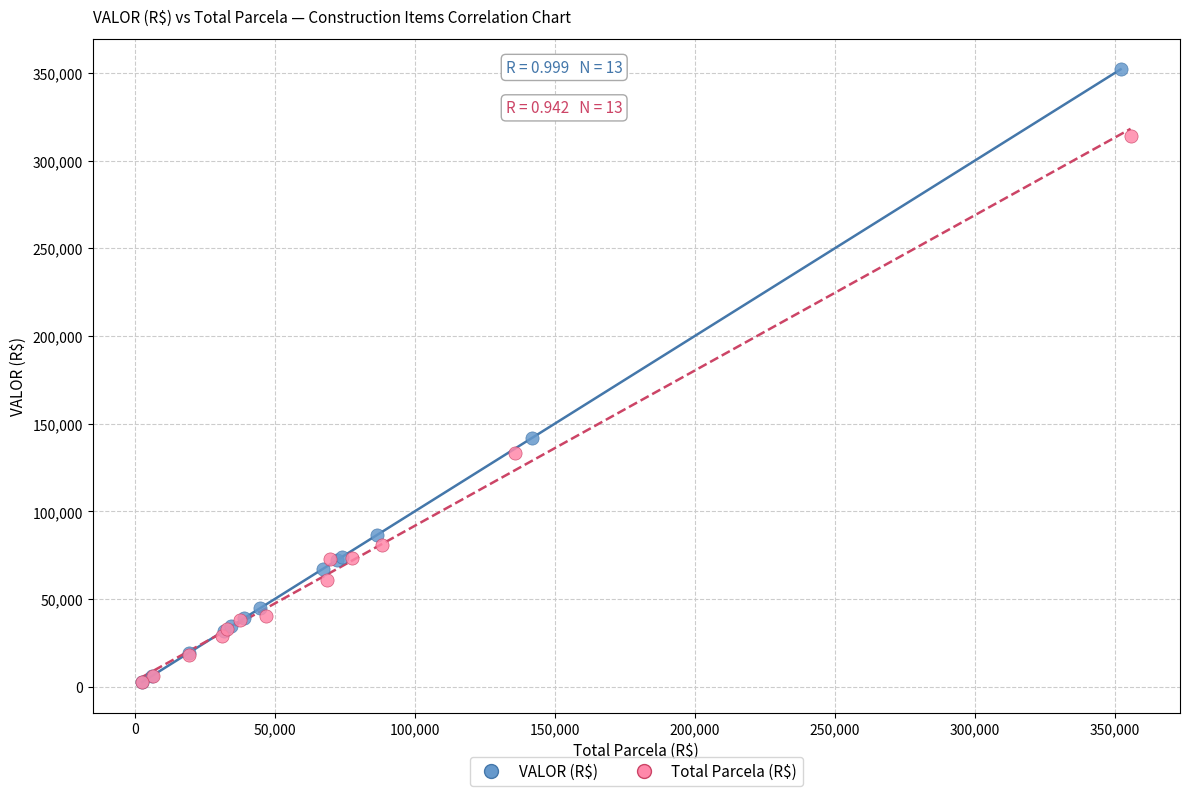

Which series reaches the maximum Y coordinate?

VALOR (R$)